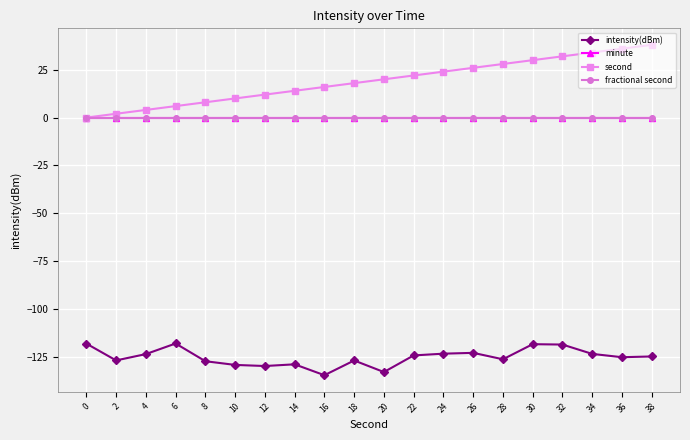

Is the value of minute at 30 greater than the value of fractional second at 10?

No